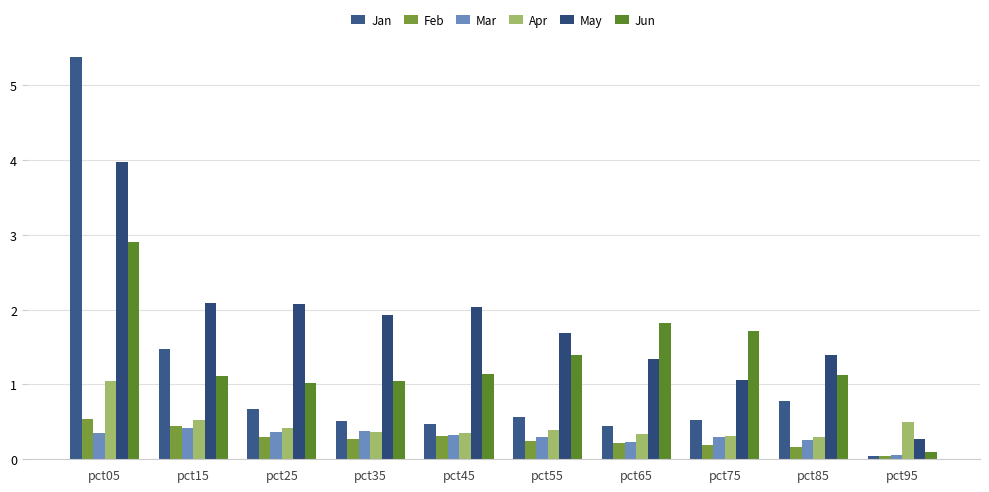

What is the value of the Jan bar at the 9th from the left?

0.8